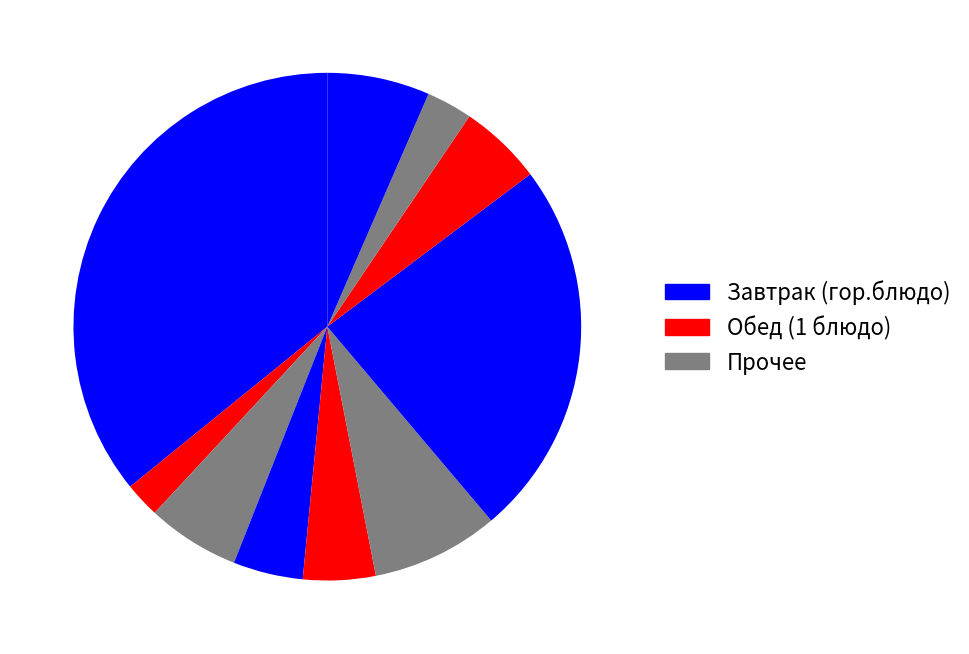

How many slices are in this pie chart?

10